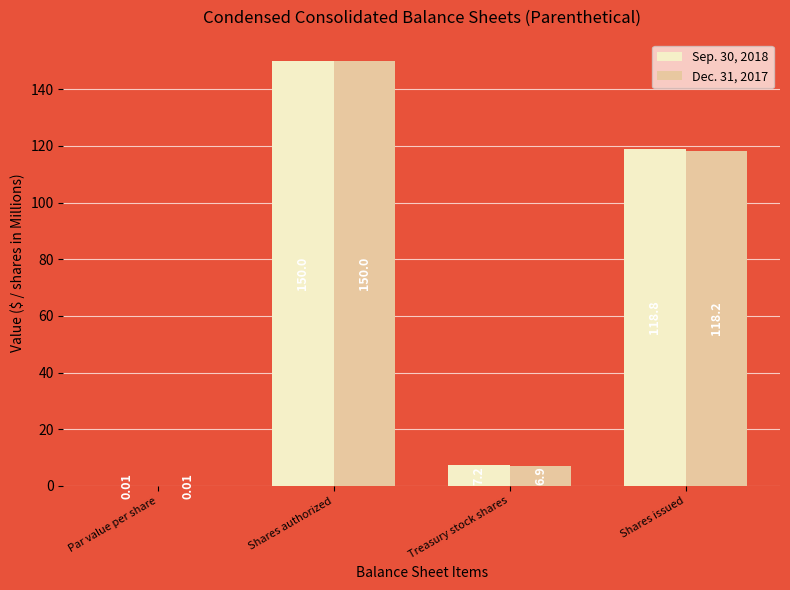

How many distinct data groups are displayed?

2